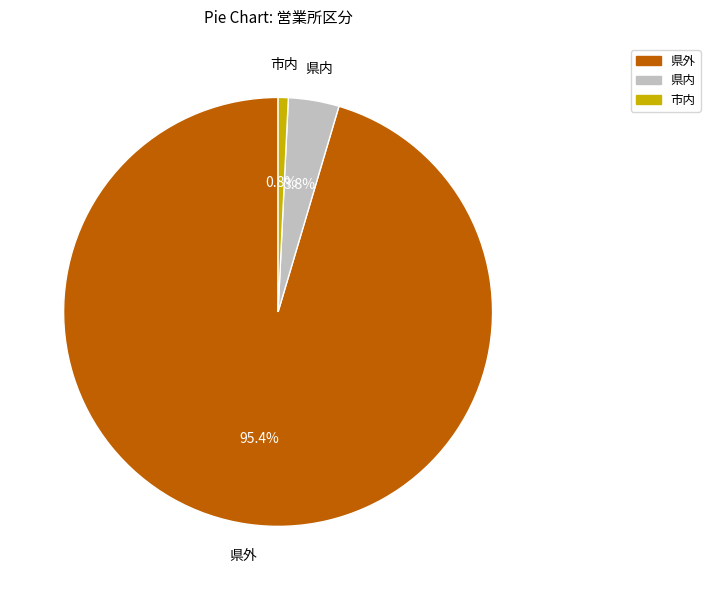

How much of the chart is everything except 市内?

99.2%